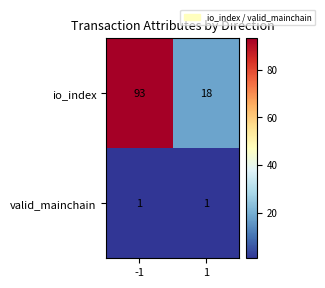

Reading right to left, transcribe all the data shown in this chart.

io_index: 1=18	-1=93
valid_mainchain: 1=1	-1=1